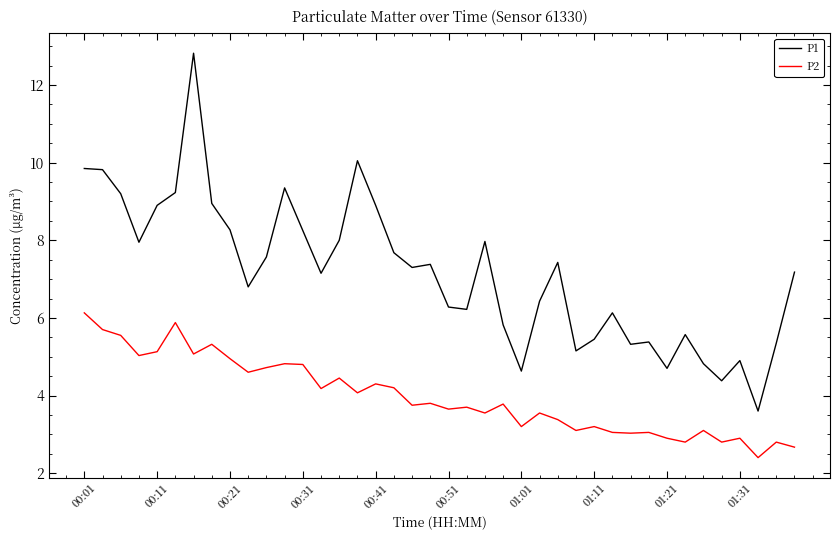

Which series has the largest total across all categories?

P1